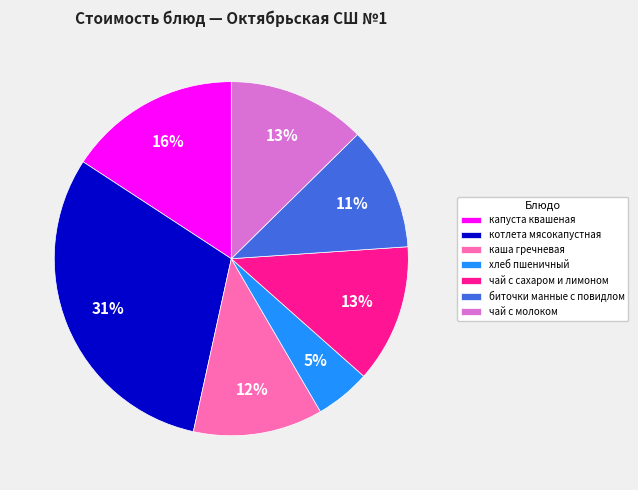

Is there a majority slice in this chart?

No